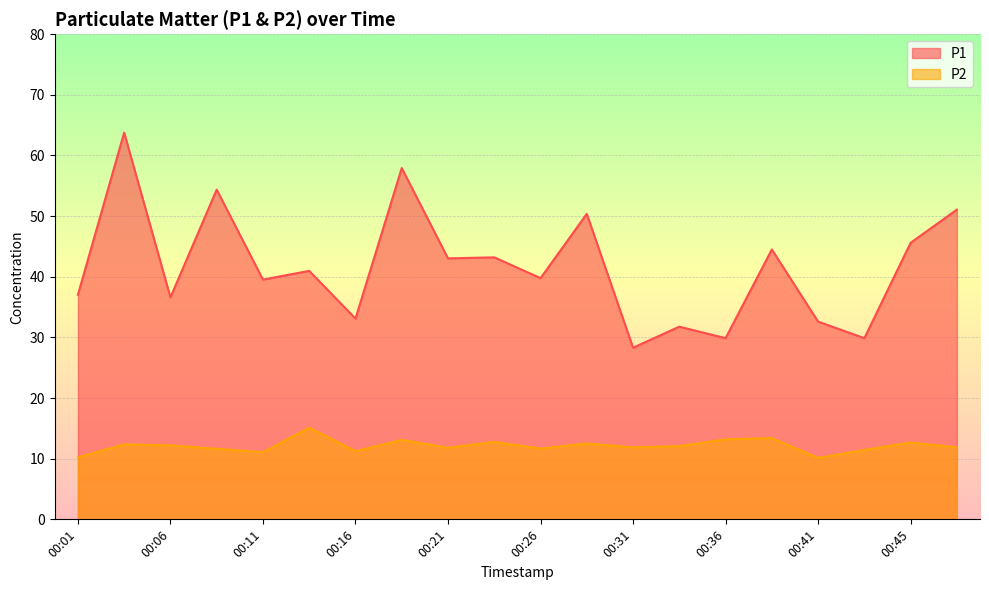

What is the difference between the highest and lowest values at 00:31?

16.4